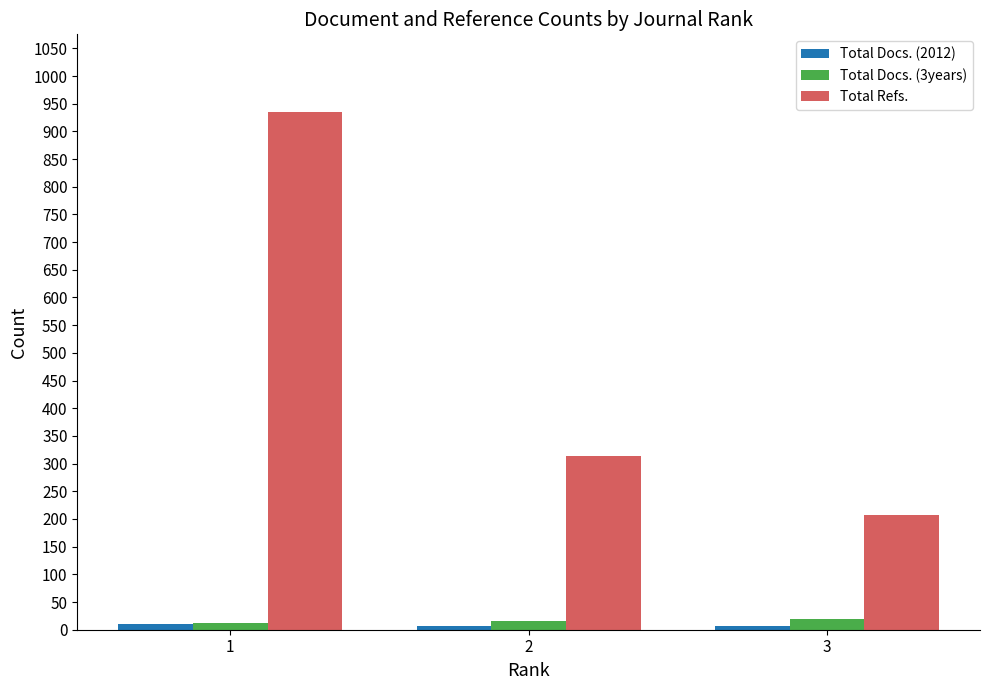

What is the sum of the Total Docs. (3years) values at 2 and 1?

28